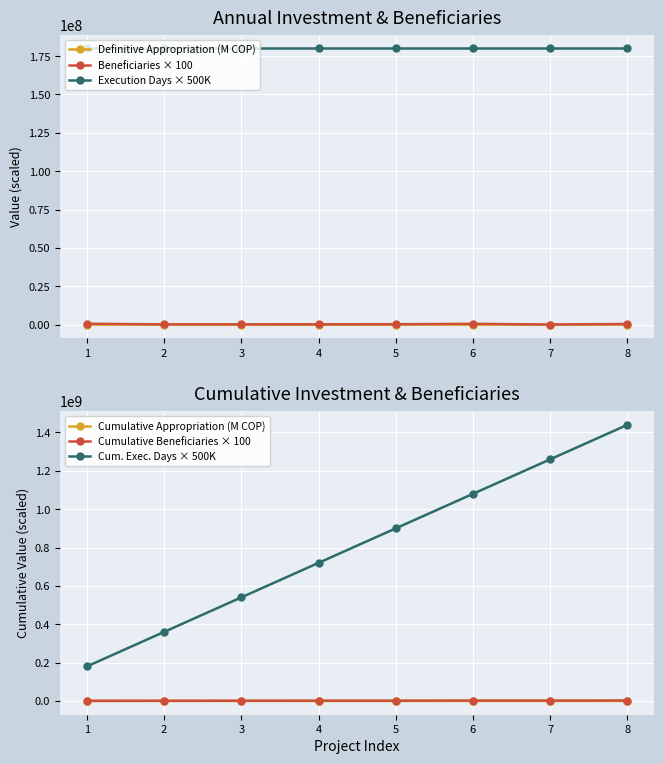

What is the average value of the Beneficiaries × 100 series?

270375.0